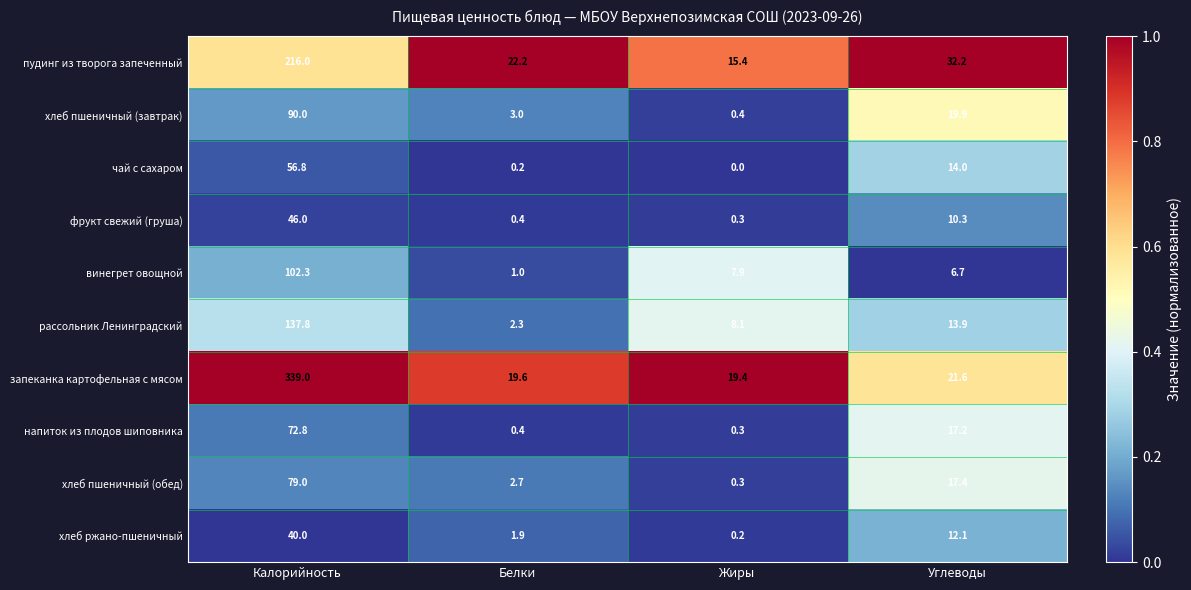

At which category is the sum across all series the highest?

Калорийность